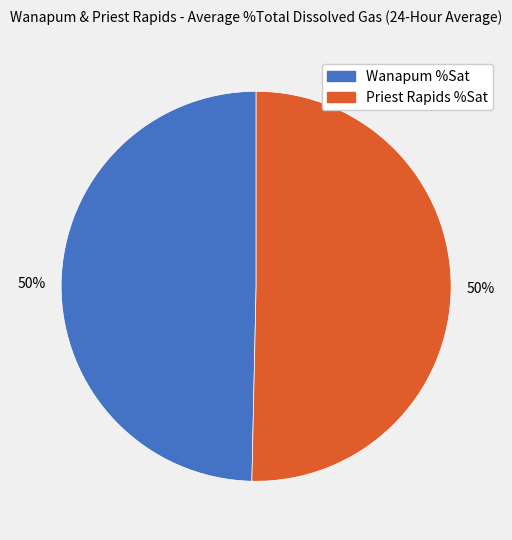

Approximately how many times larger is the value at Priest Rapids %Sat compared to Wanapum %Sat?

1.0